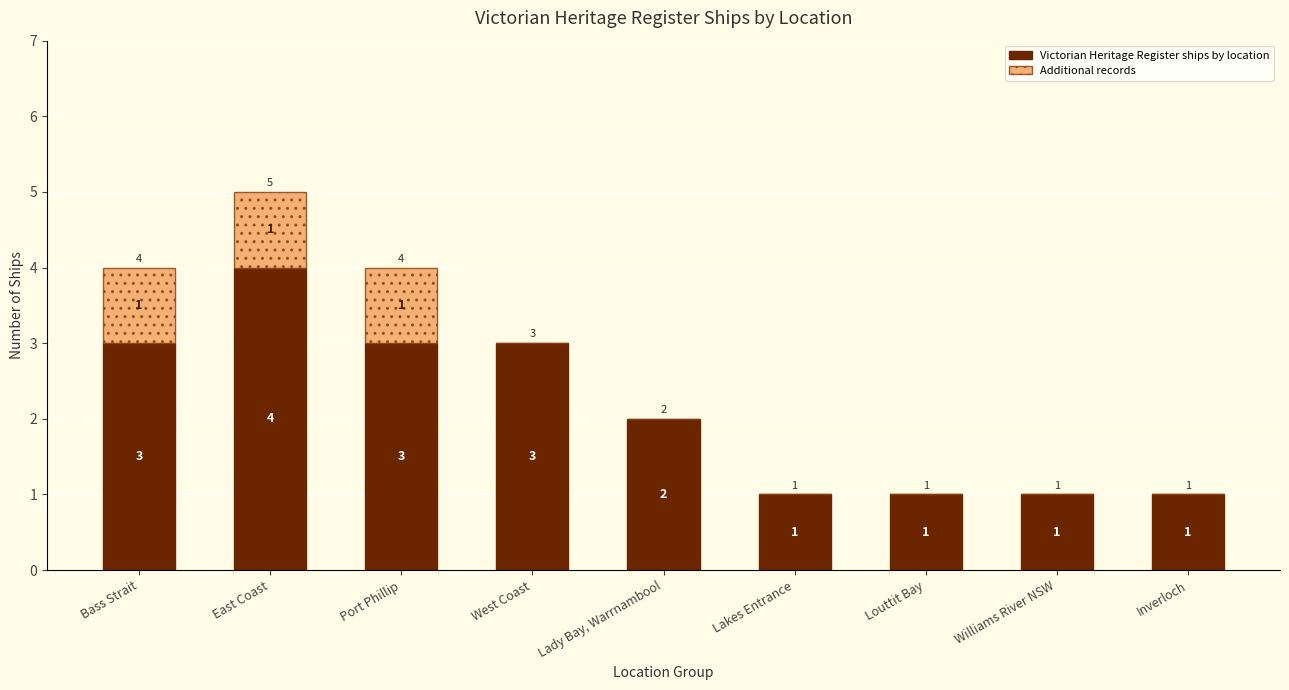

At which category is the sum across all series the highest?

East Coast